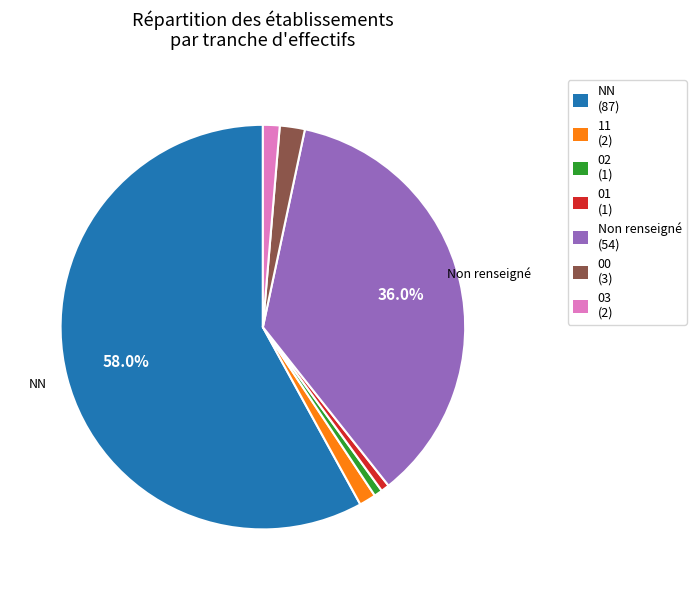

What is the largest slice in the pie chart?

NN (87)